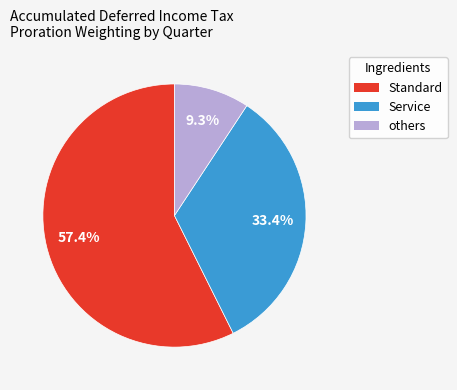

Is there any slice that represents more than half of the pie?

Yes